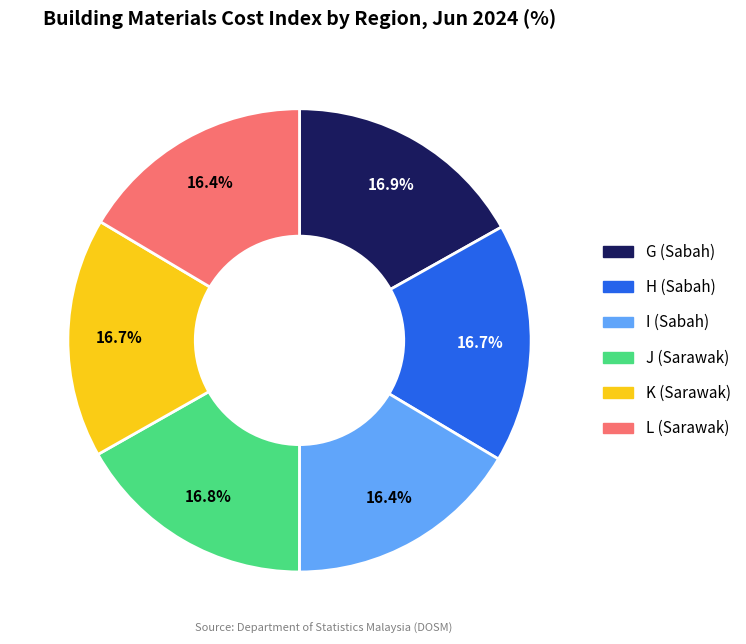

Count the number of slices in the pie.

6